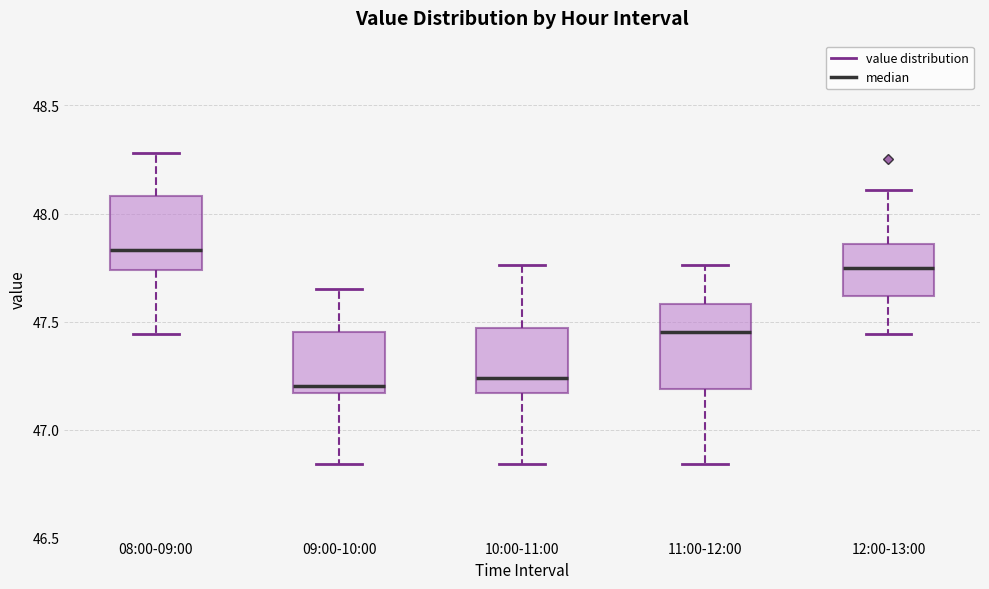

Comparing the boxes themselves (not the whiskers), which one is the tallest?

11:00-12:00